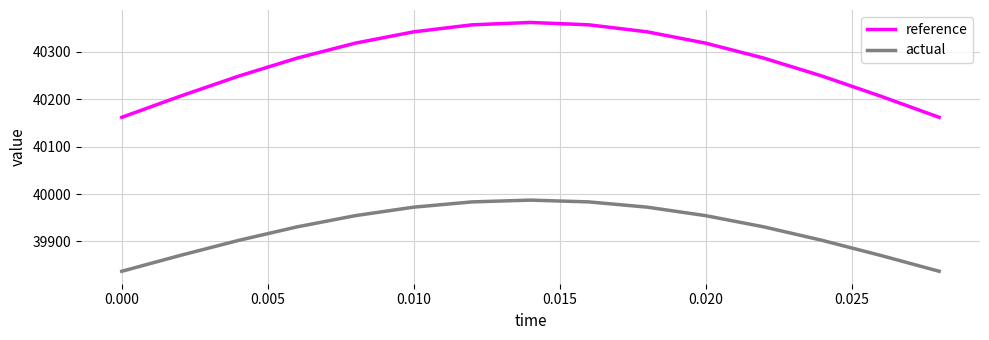

Which series has the largest total across all categories?

reference